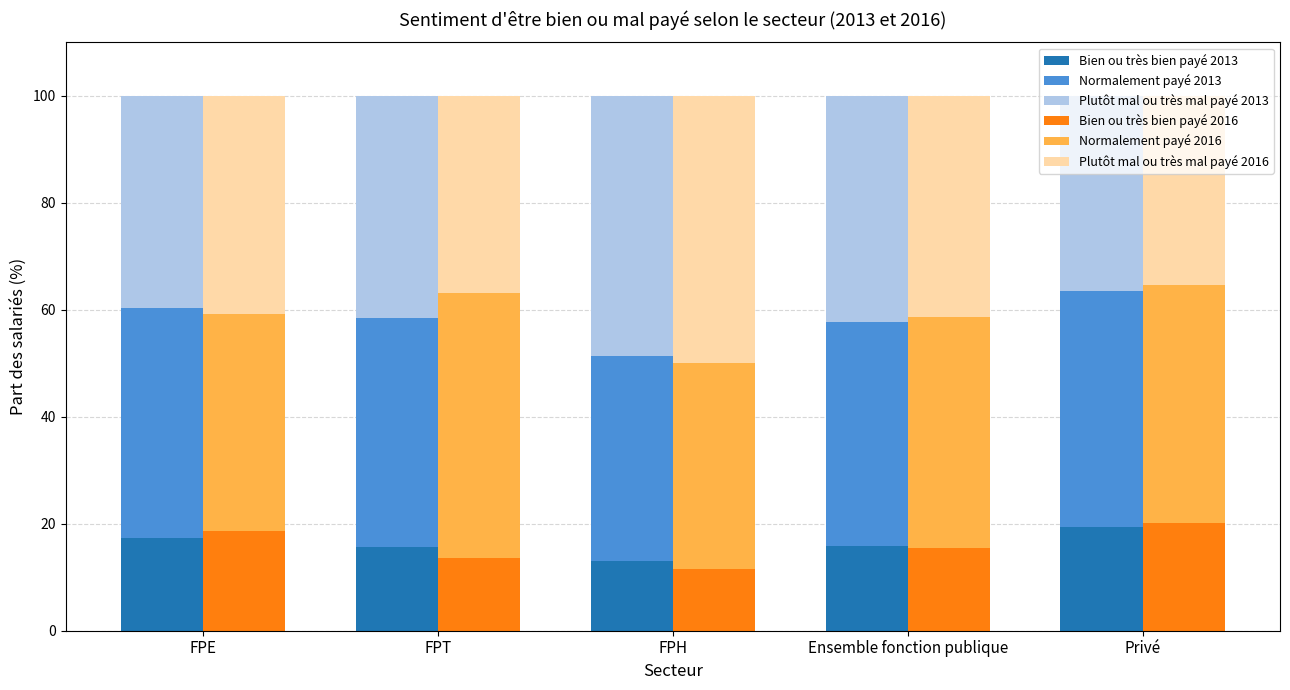

What is the difference between the Bien ou très bien payé 2013 values at FPH and Ensemble fonction publique?

2.8